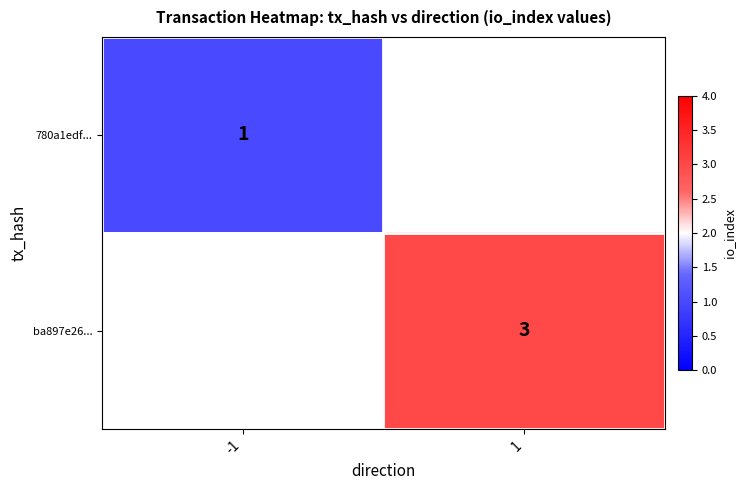

Which label corresponds to the largest value in the chart?

1